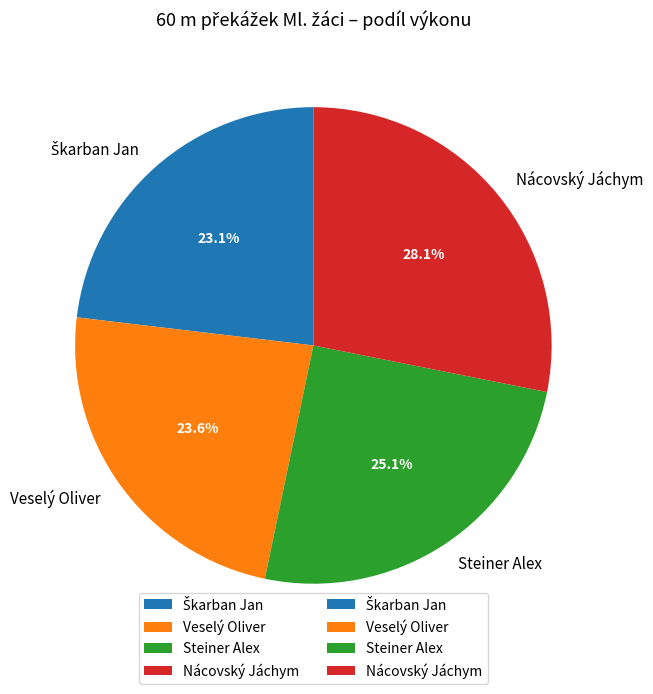

Which has a higher value, Nácovský Jáchym or Steiner Alex?

Nácovský Jáchym